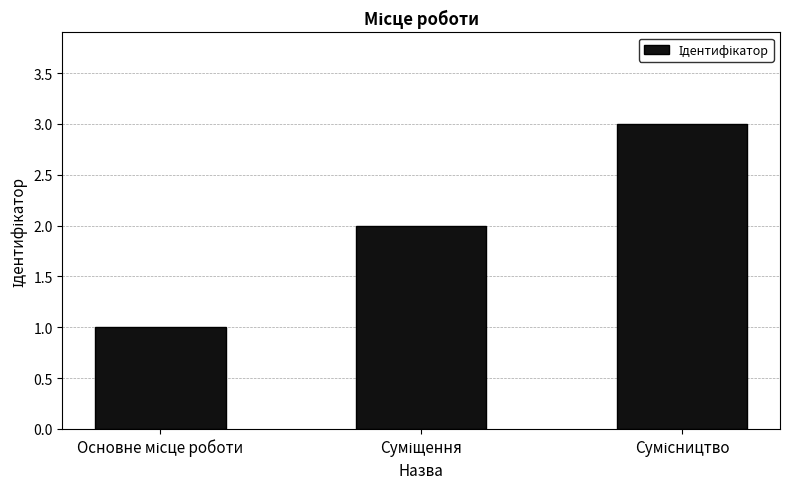

What is the average value?

2